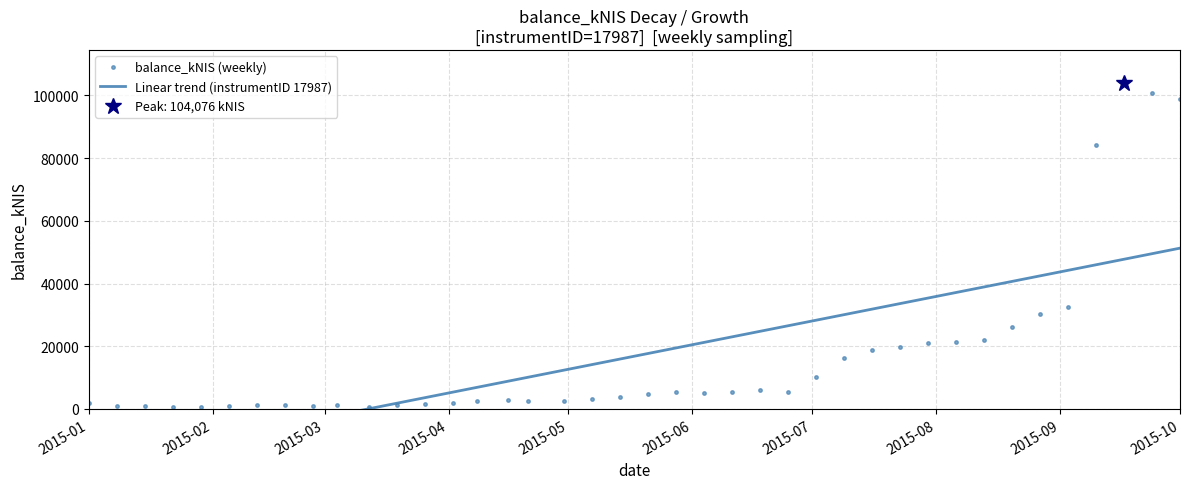

True or false: balance_kNIS (weekly) has more than 1 interior local peaks.

True